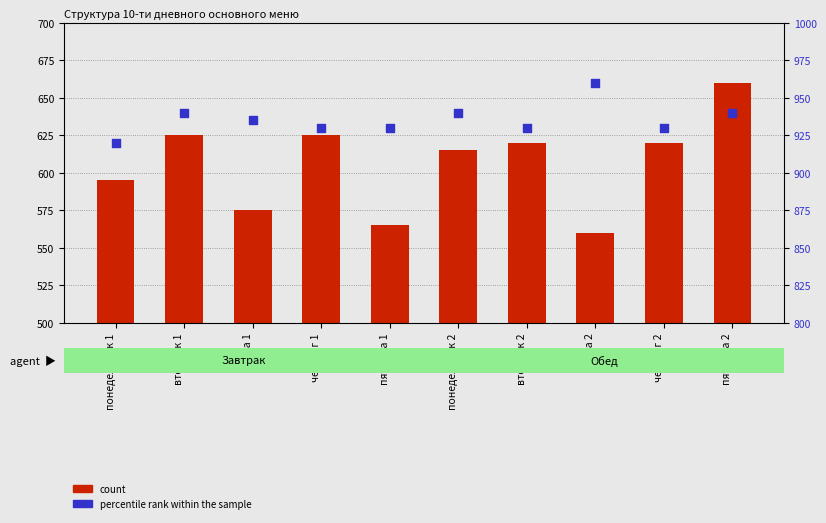

What is the total value across all series at пятница 2?

1600